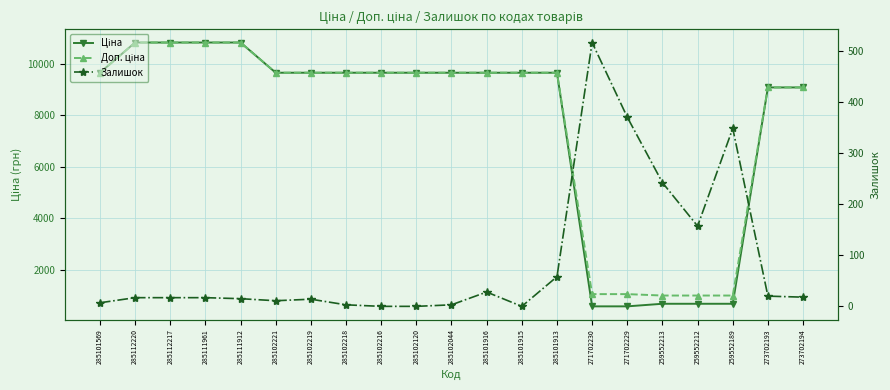

The value of Залишок at 285101913 is 58.0. True or false?

True